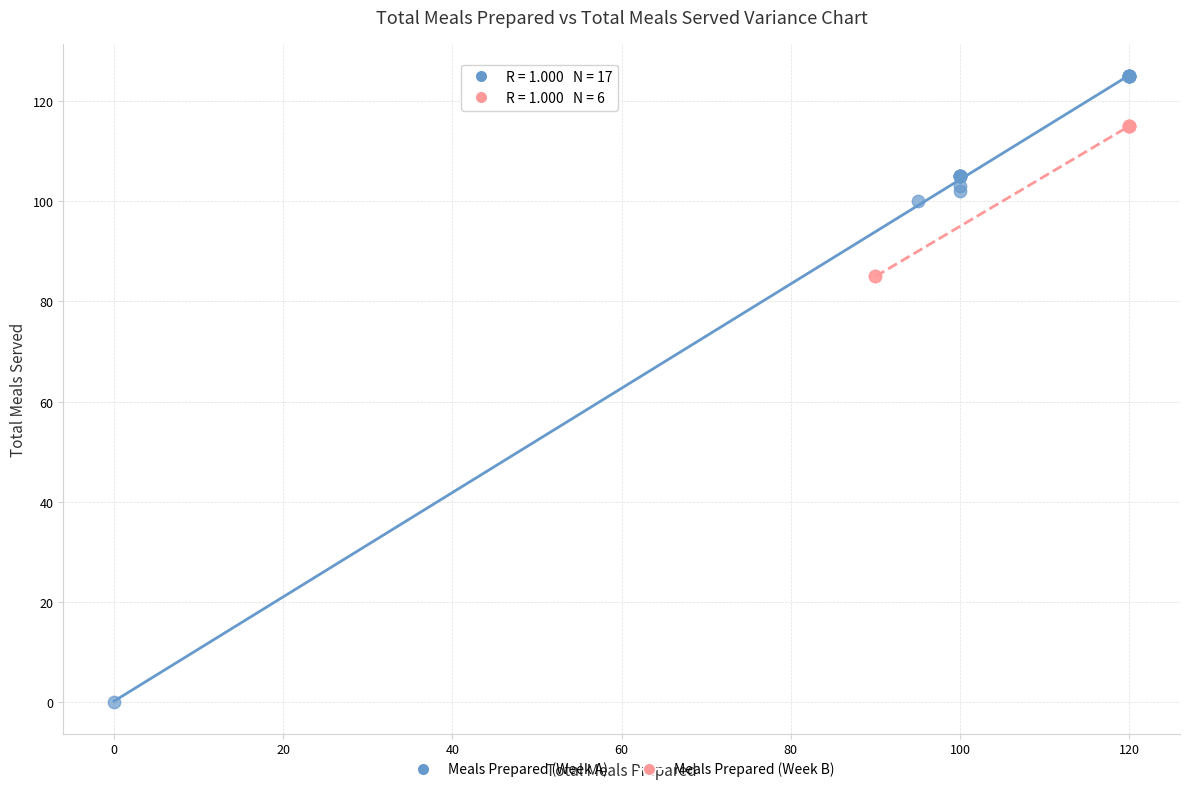

Which series contains the lowest Y value?

Meals Prepared (Week A)